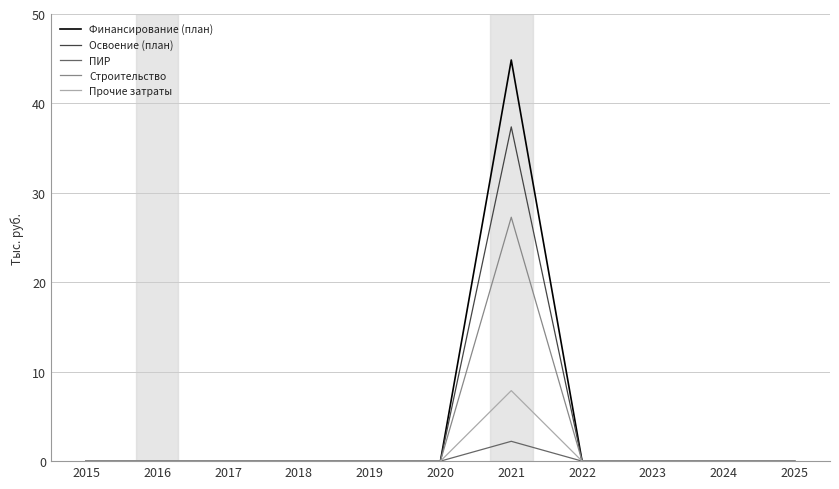

What is the average value of the Финансирование (план) series?

4077620